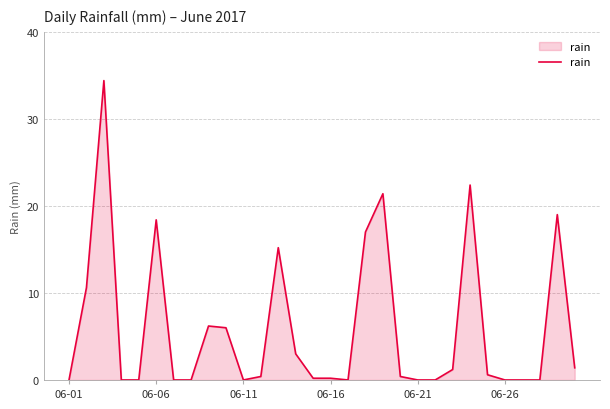

What is the difference between the maximum and minimum values?

34.4